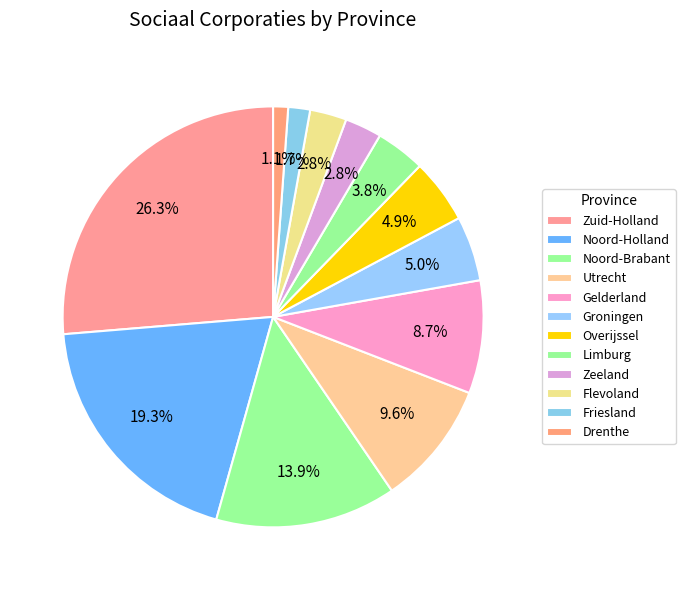

Which slice is the largest?

Zuid-Holland